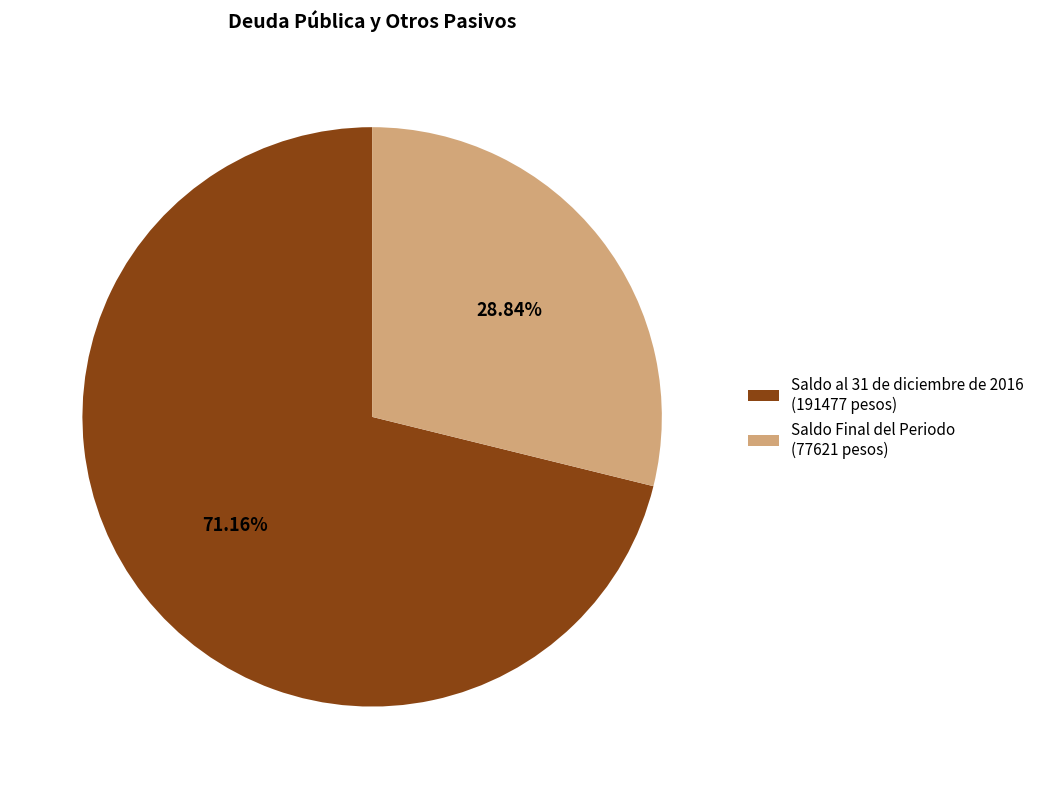

True or false: Saldo al 31 de diciembre de 2016 accounts for 71% of the total.

True